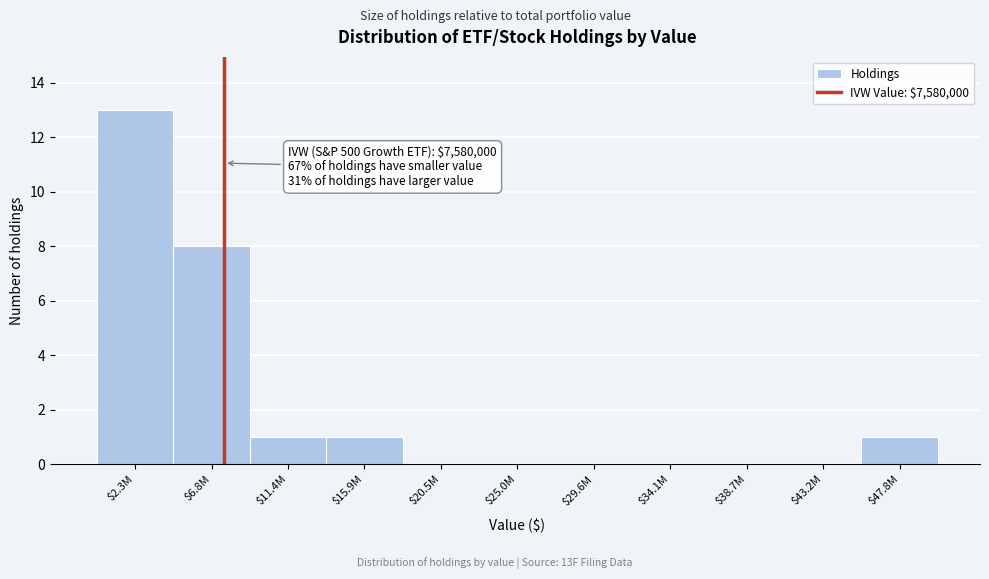

At which label is the value closest to 6?

$6.8M